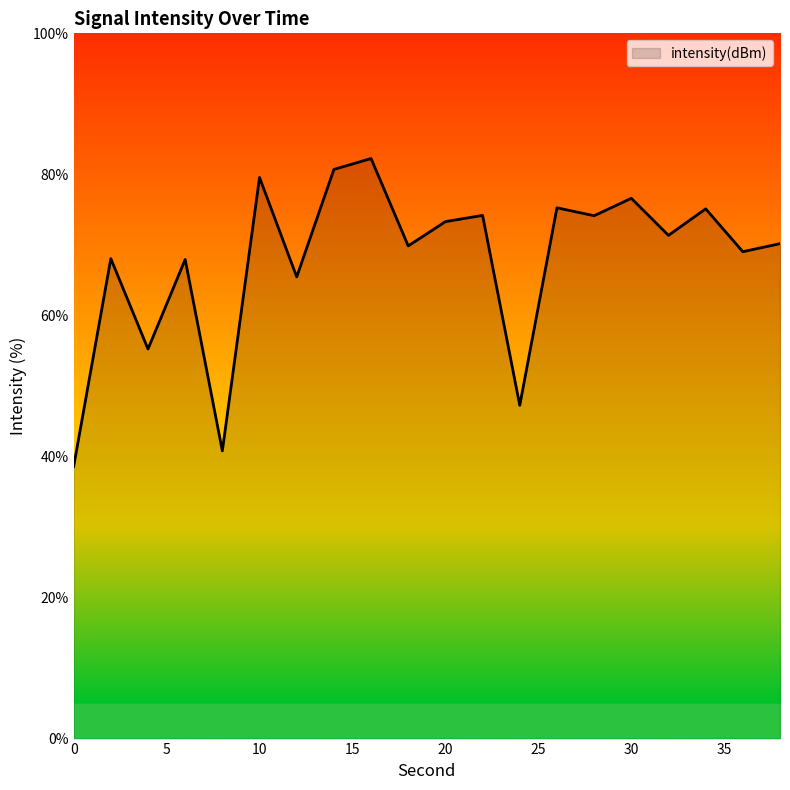

What is the minimum value shown in the chart?

38.6